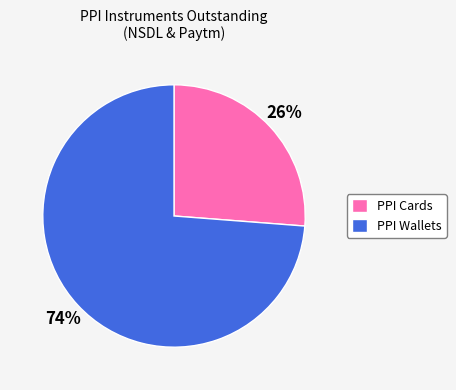

Which slice represents more than half of the pie?

PPI Wallets